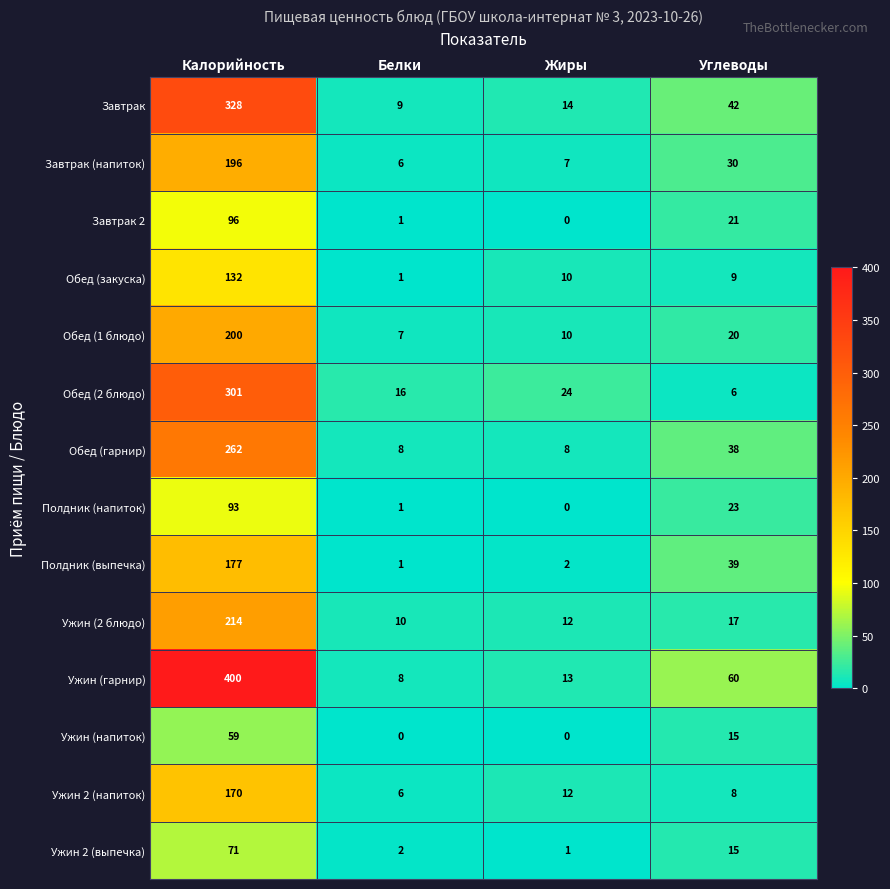

Is it true that Ужин (напиток) equals 0 at Белки?

True